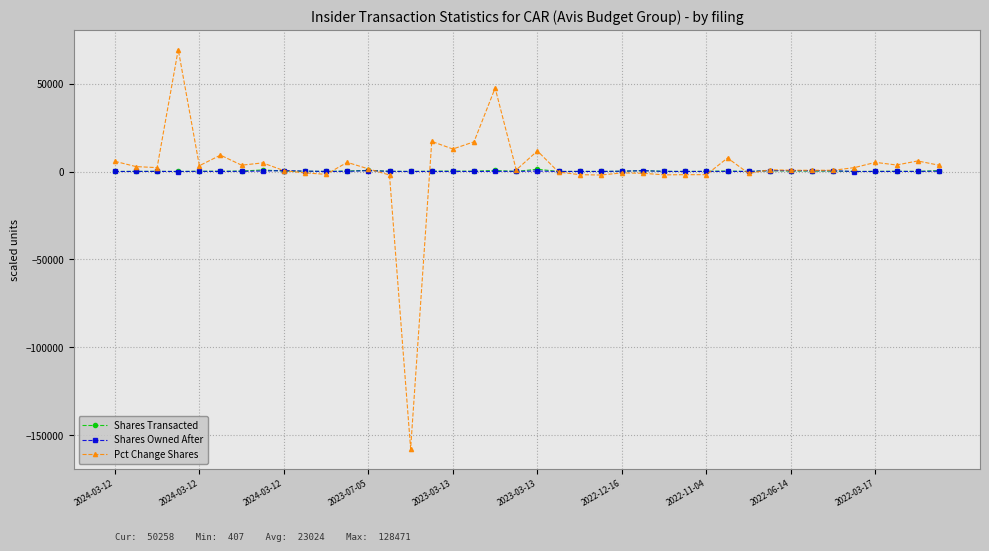

Which series has the widest spread of values?

Pct Change Shares